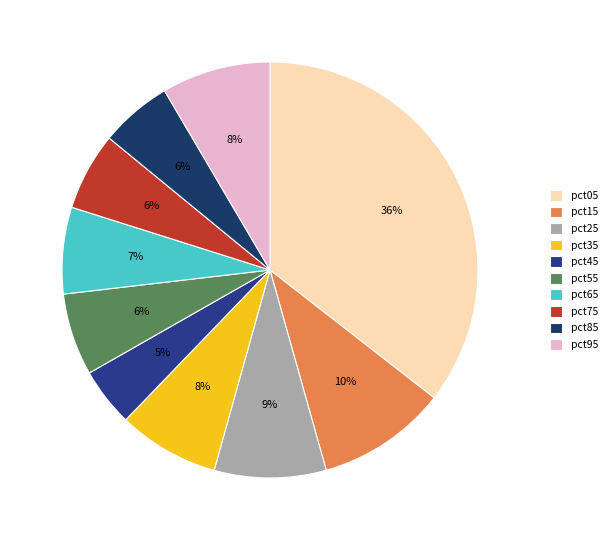

To the nearest percent, what percentage of the pie is pct45?

5%